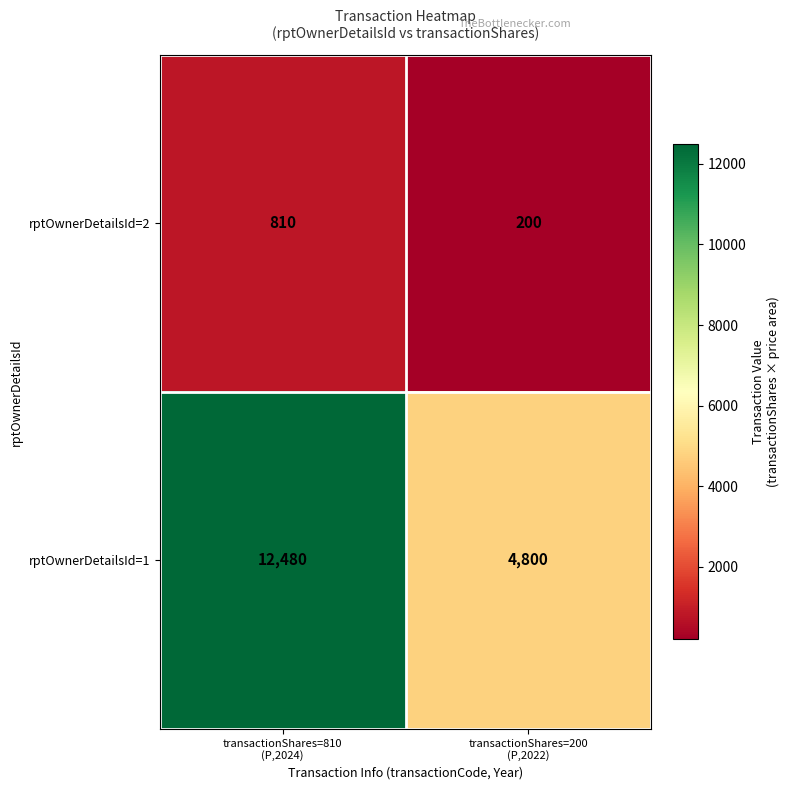

At transactionShares=200
(P,2022), list the series in order from smallest to largest.

rptOwnerDetailsId=2, rptOwnerDetailsId=1